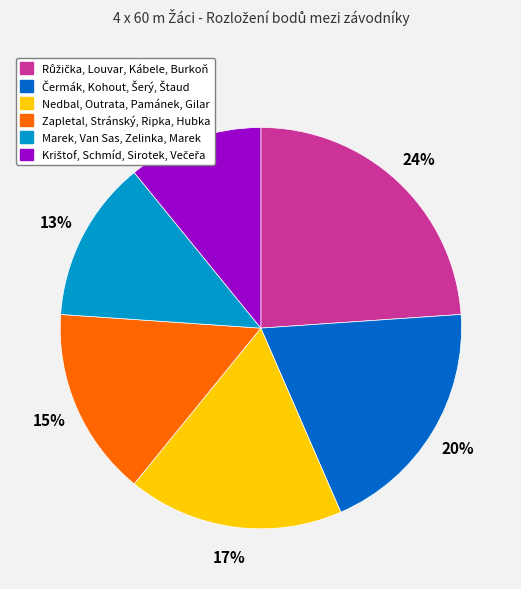

Does any single category account for the majority?

No